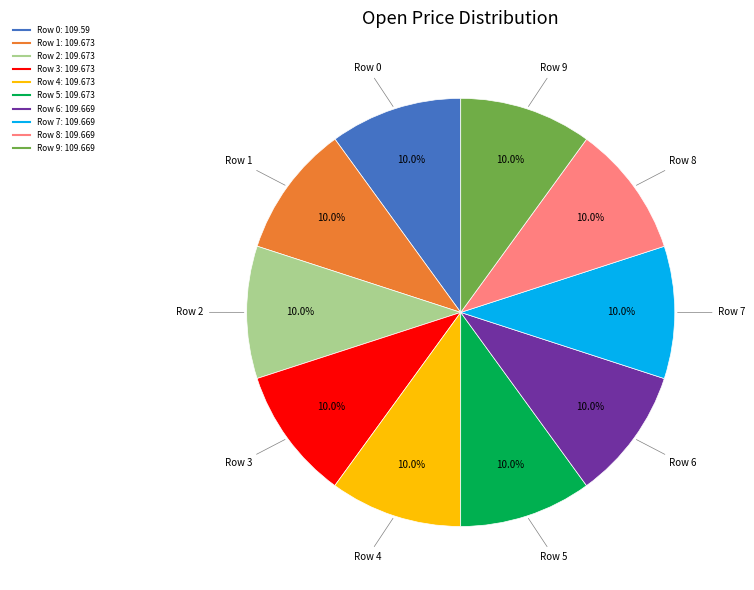

Does any single category account for the majority?

No